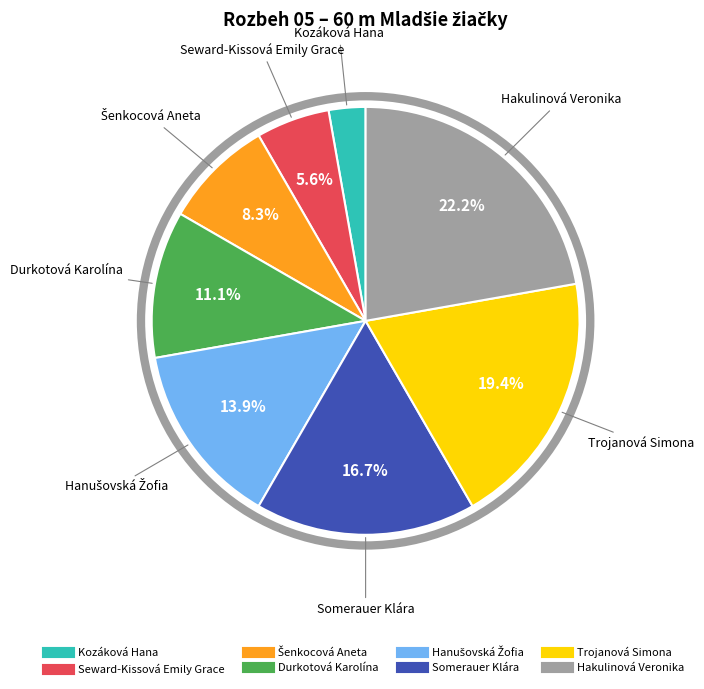

What is the total percentage of Trojanová Simona and Somerauer Klára?

36.1%